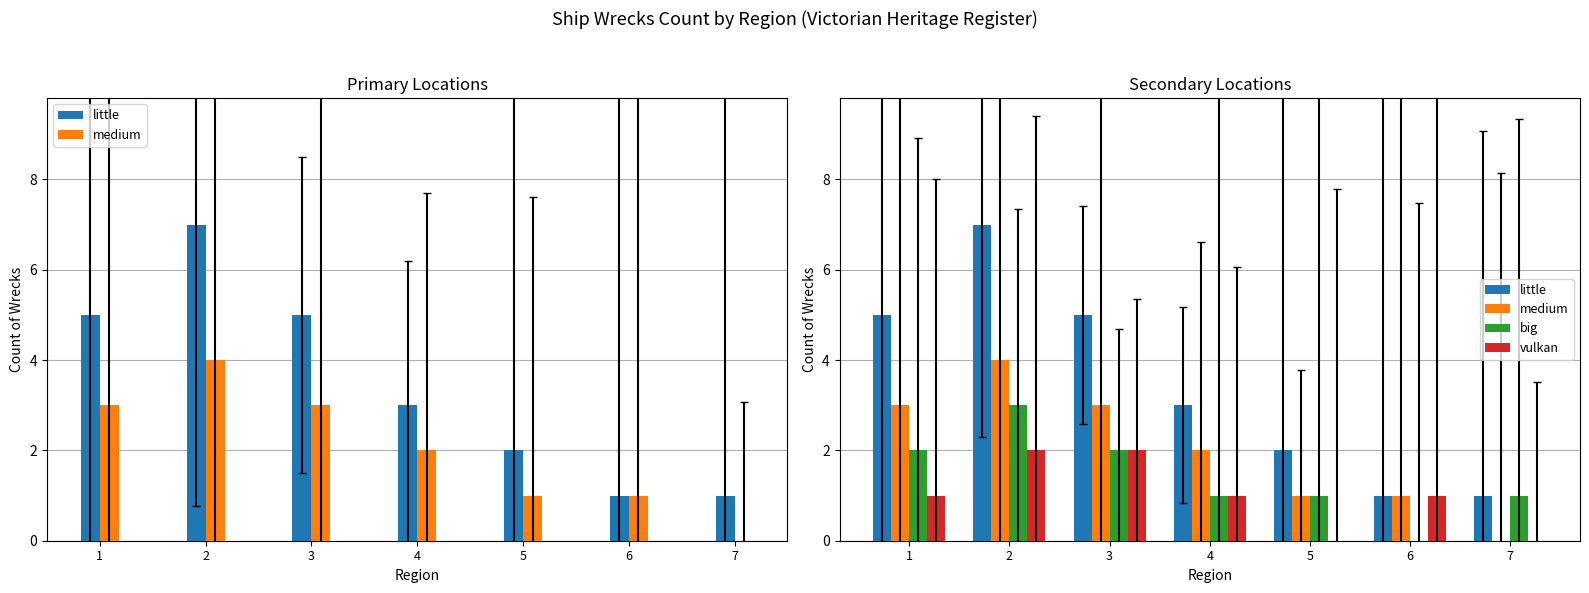

List the series in order of their overall mean, lowest first.

vulkan, big, medium, little